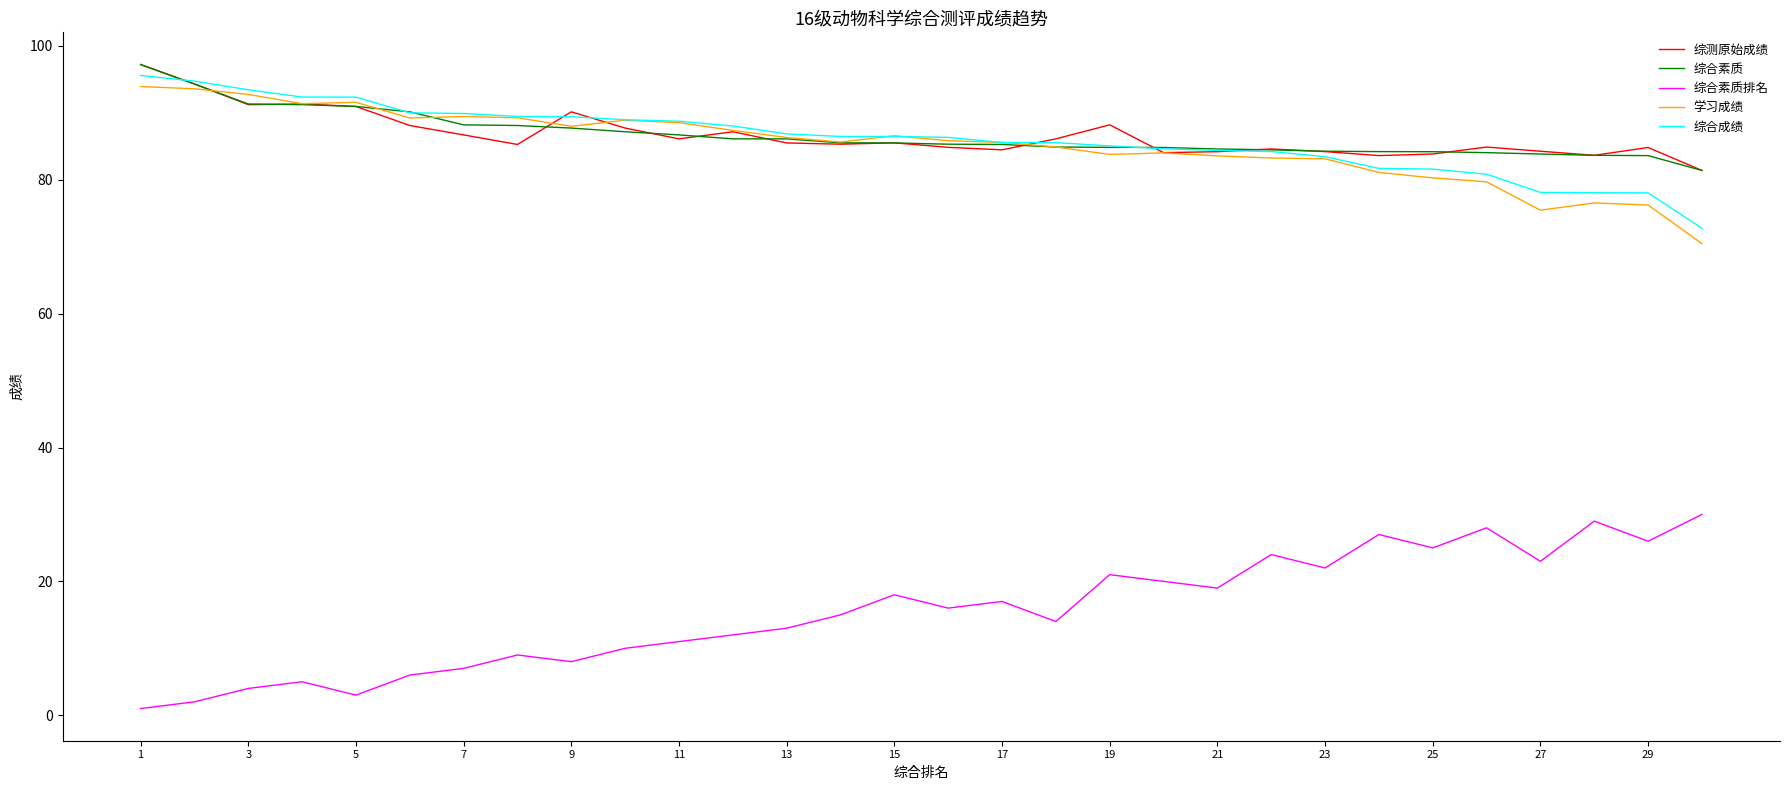

What is the maximum value shown in the chart?

97.2